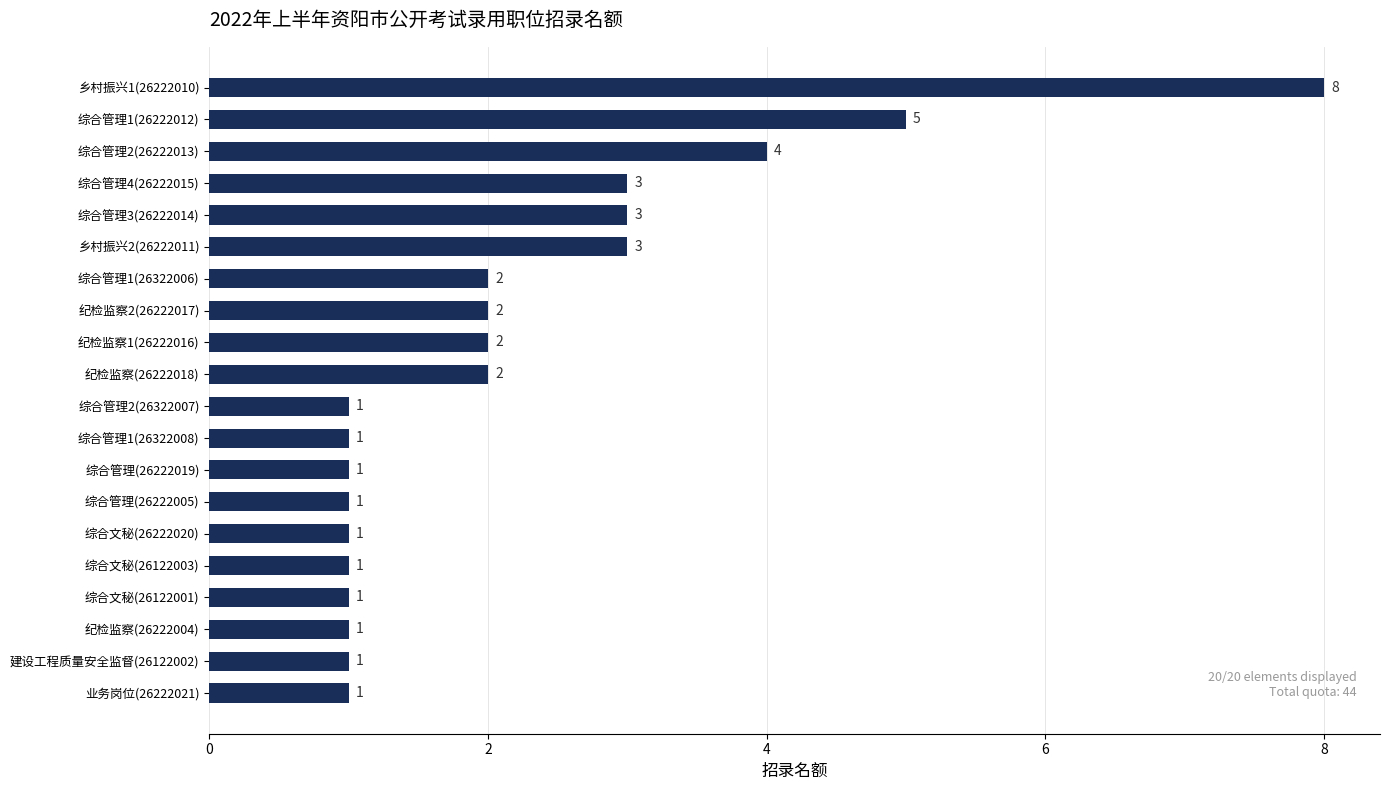

What is the value of the 3rd bar from the top?

4